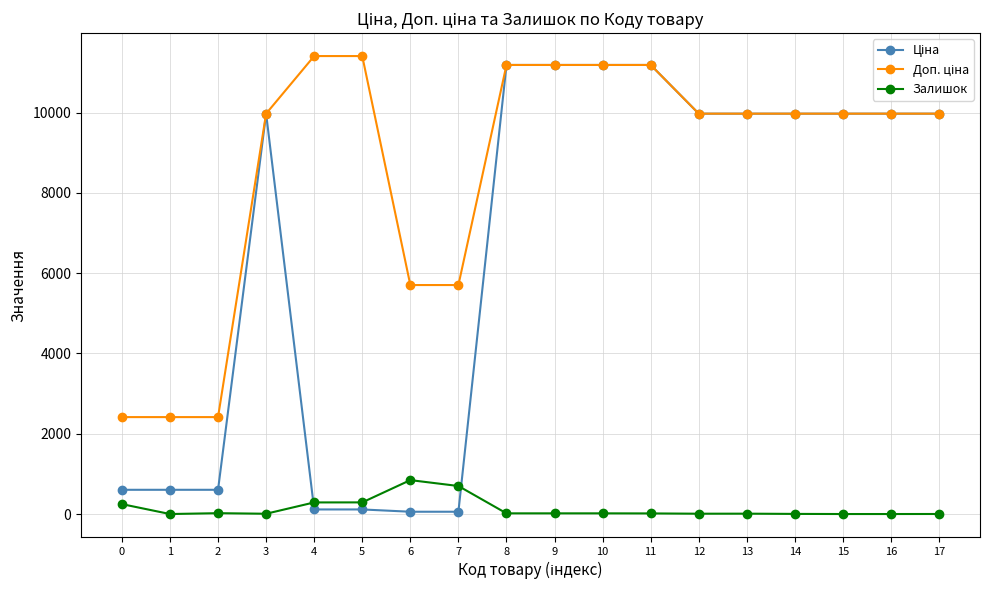

The value of Залишок at 7 is 698.0. True or false?

True